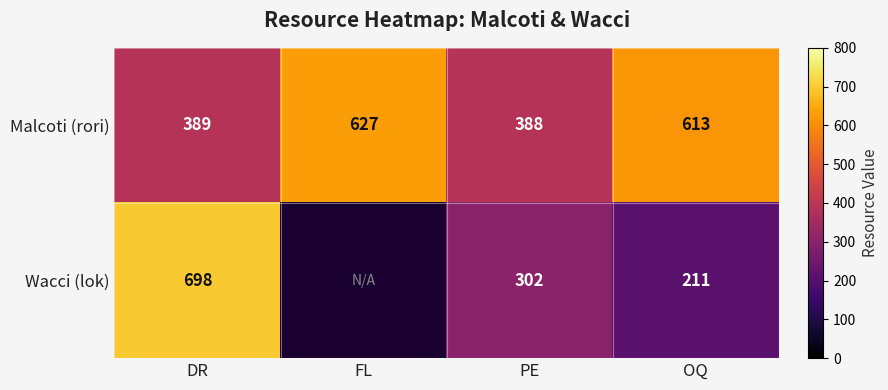

Is it true that Malcoti (rori) equals 392 at OQ?

False